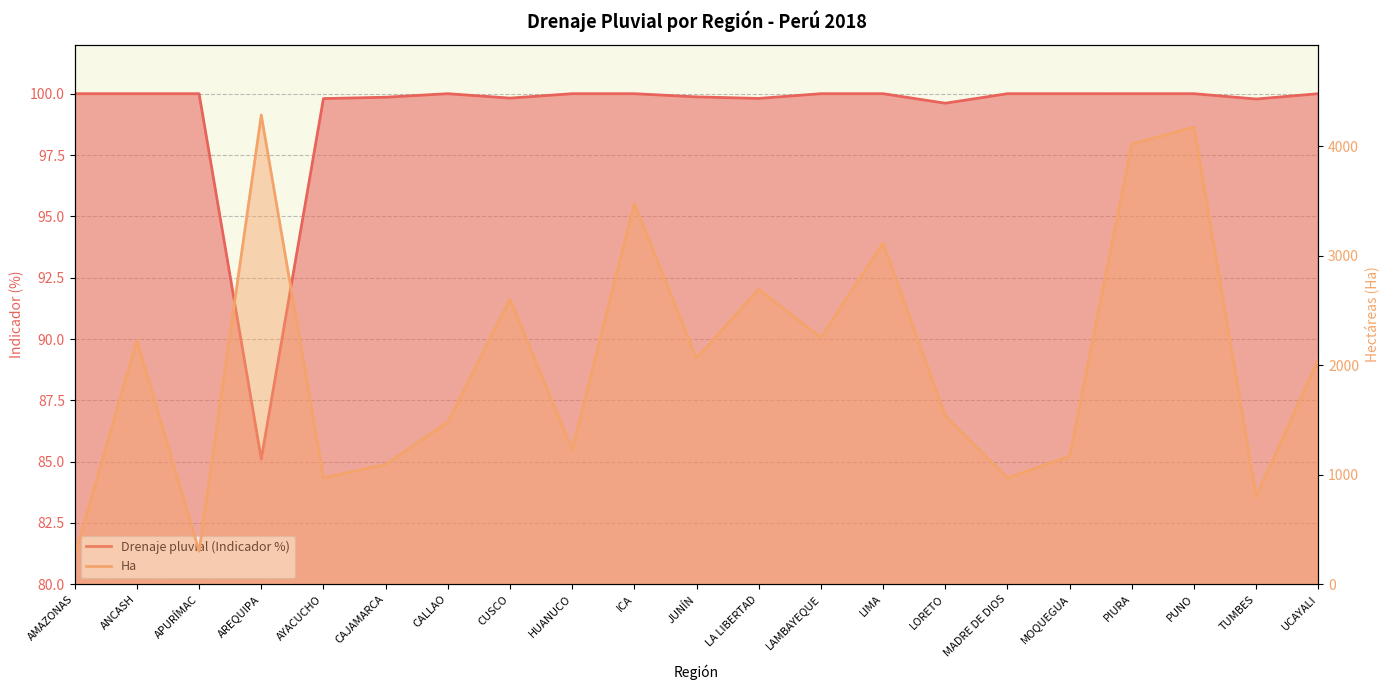

True or false: Ha and Drenaje pluvial (Indicador) intersect in this chart.

False